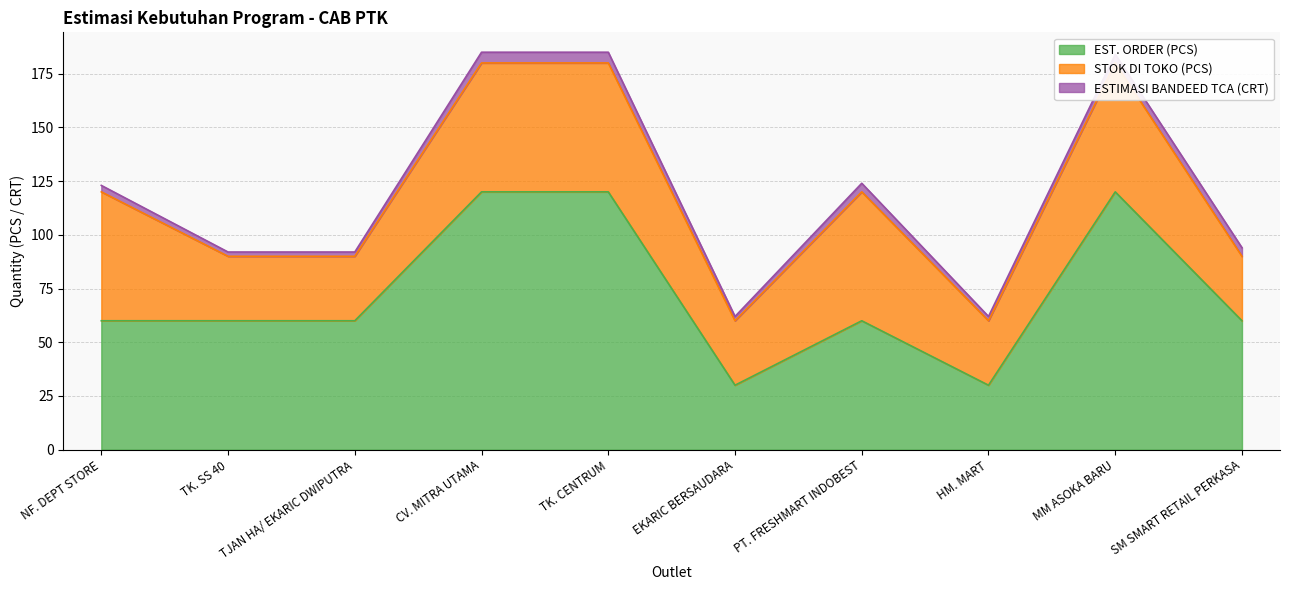

True or false: STOK DI TOKO (PCS) and EST. ORDER (PCS) cross at least once.

False